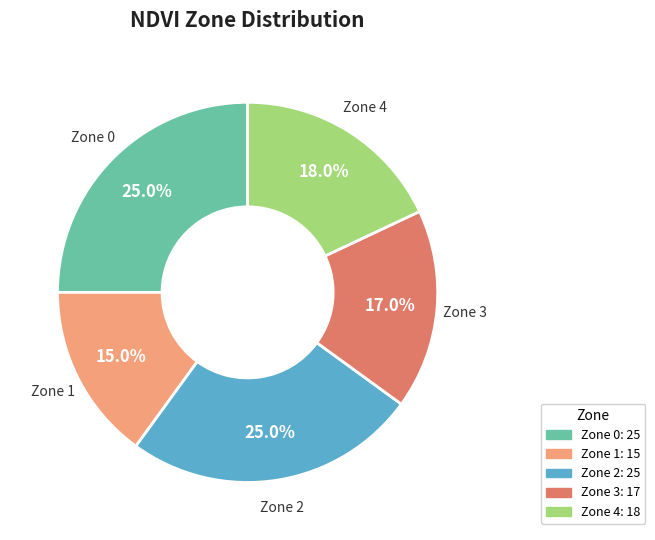

The Zone 2 slice represents 25% of the pie. True or false?

True